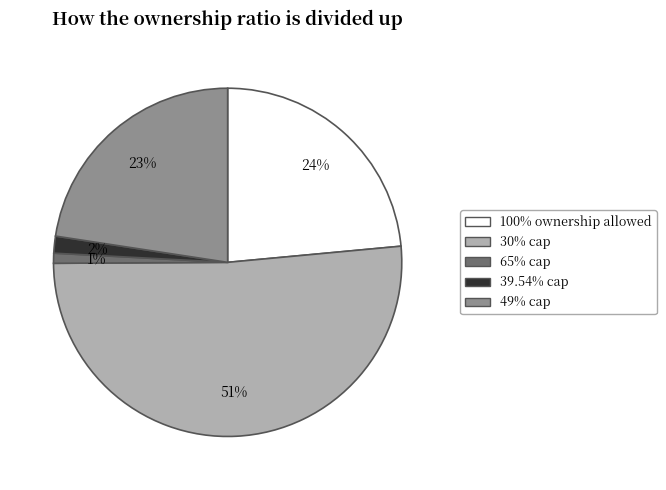

To the nearest percent, what is the average slice percentage?

20%